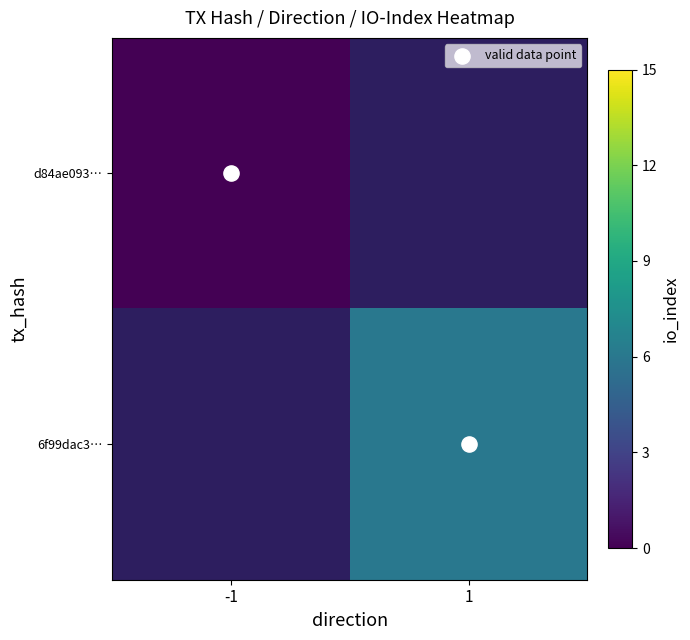

Is the value of valid data point at -1 greater than the value of 6f99dac3… at -1?

No